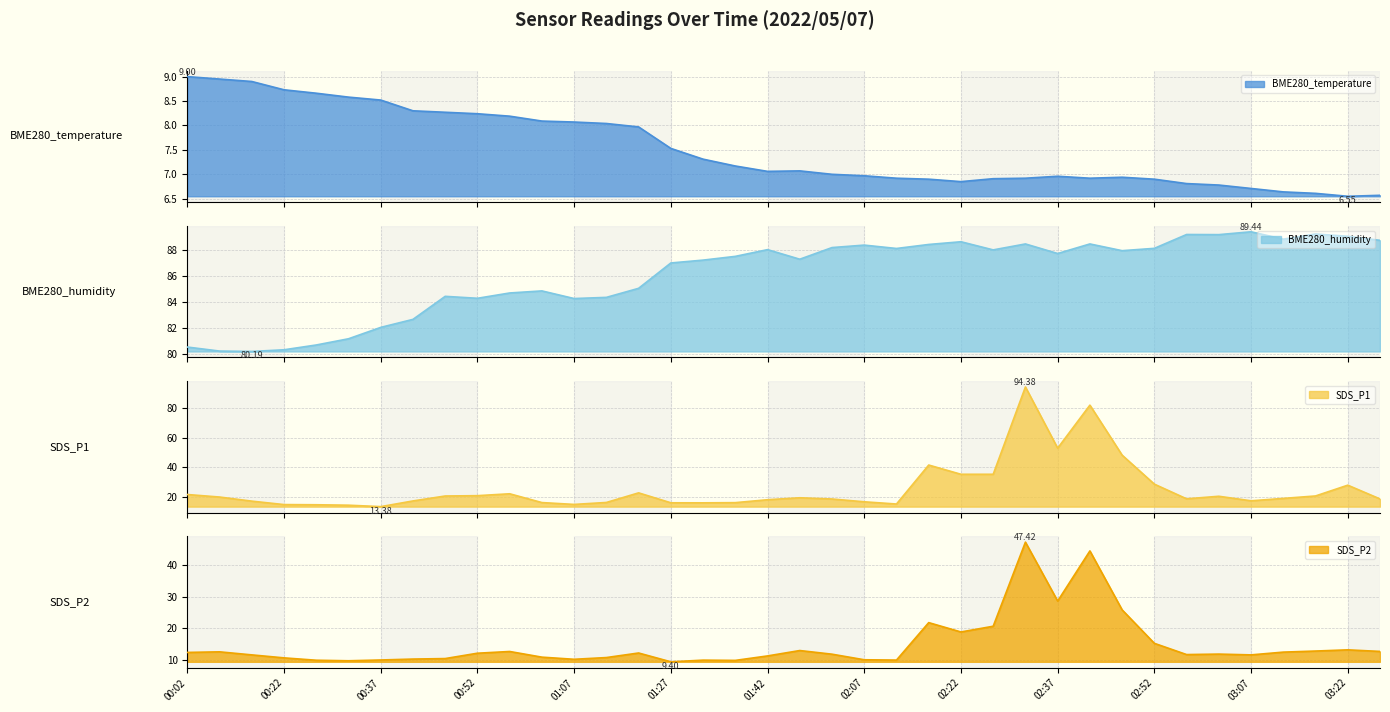

True or false: BME280_humidity and SDS_P2 intersect in this chart.

False